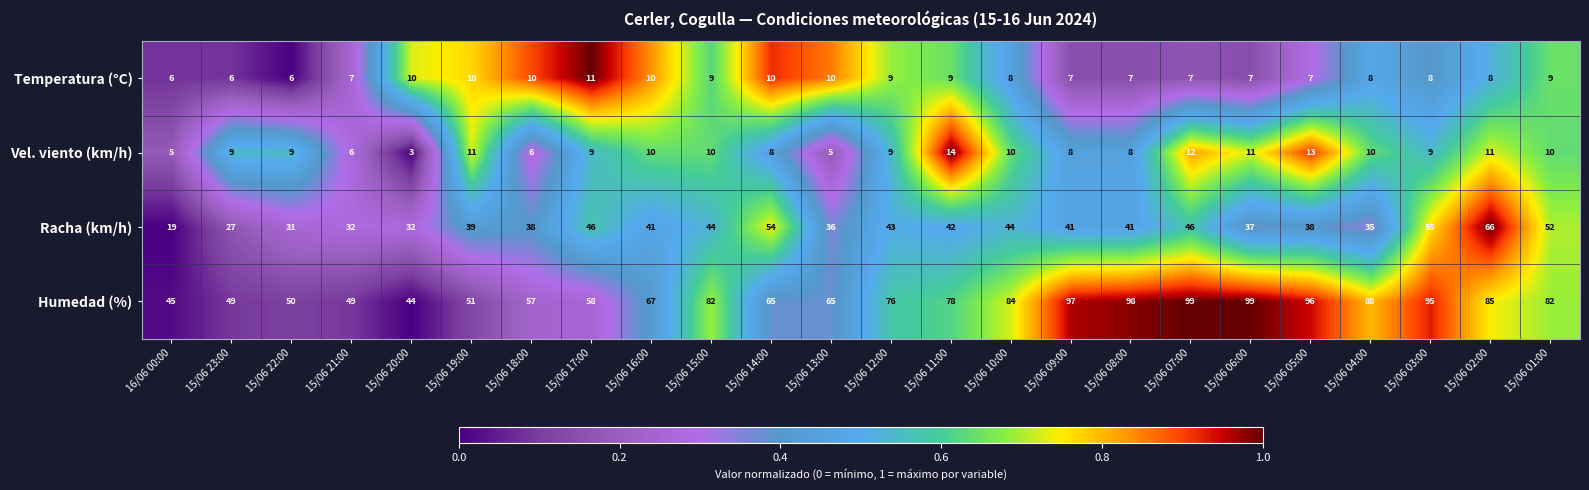

What is the spread (max minus min) of values at 15/06 23:00?

43